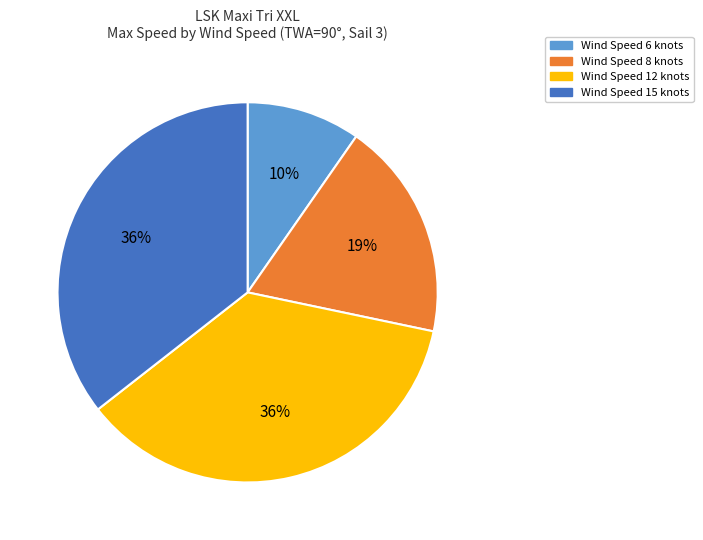

Between Wind Speed 12 and Wind Speed 8, which is larger?

Wind Speed 12